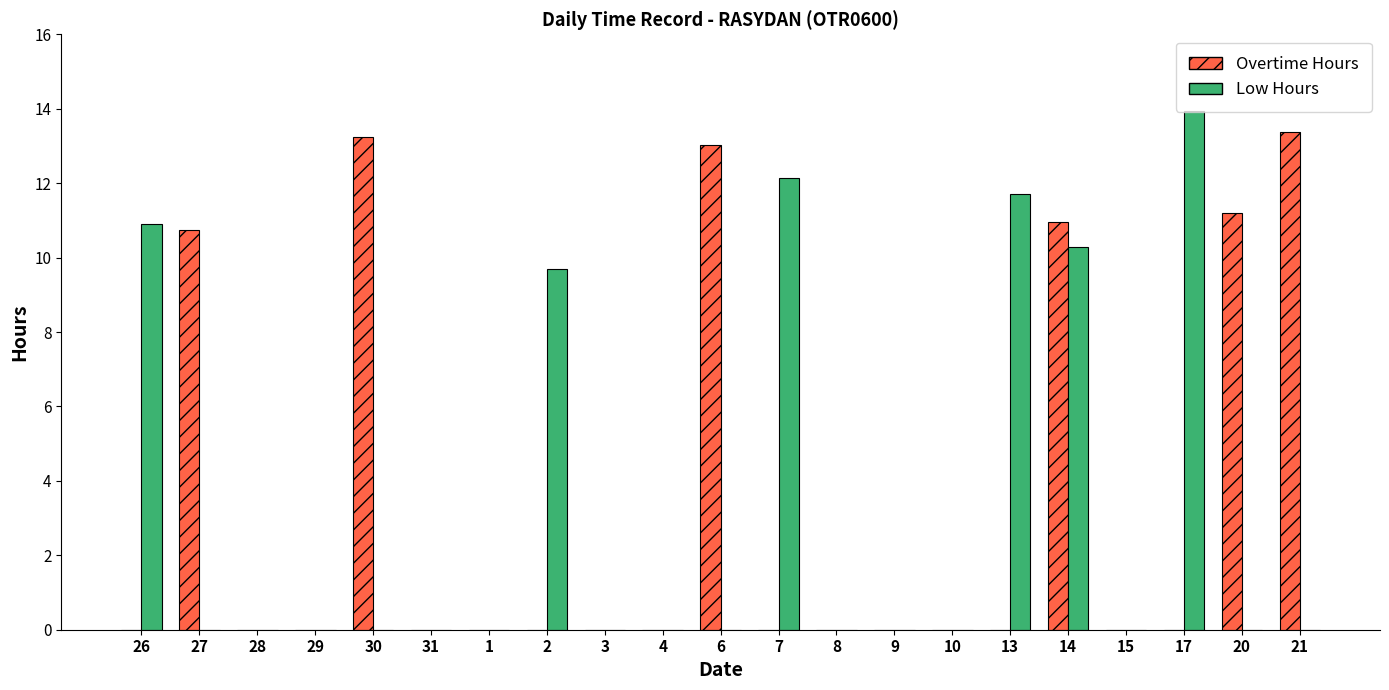

Between 29 and 14, which series saw the biggest shift?

Overtime Hours